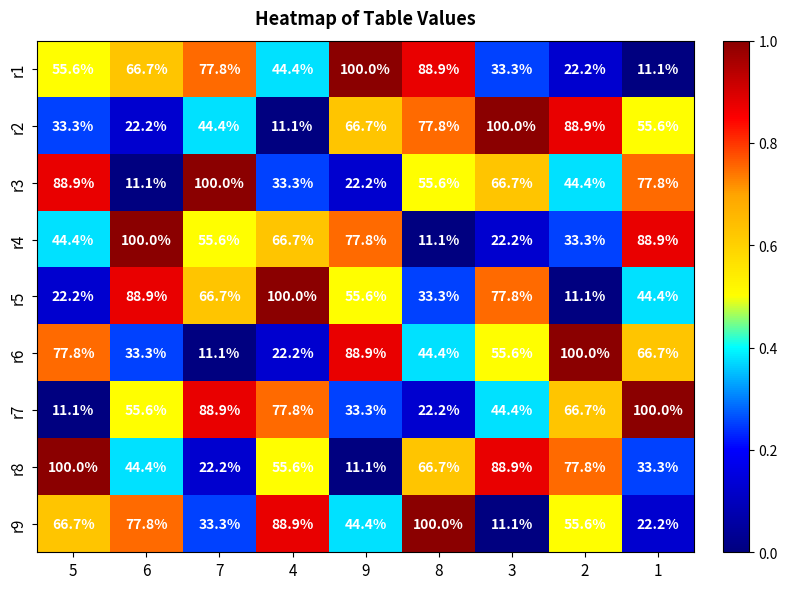

Which series changed the most between 4 and 9?

r6